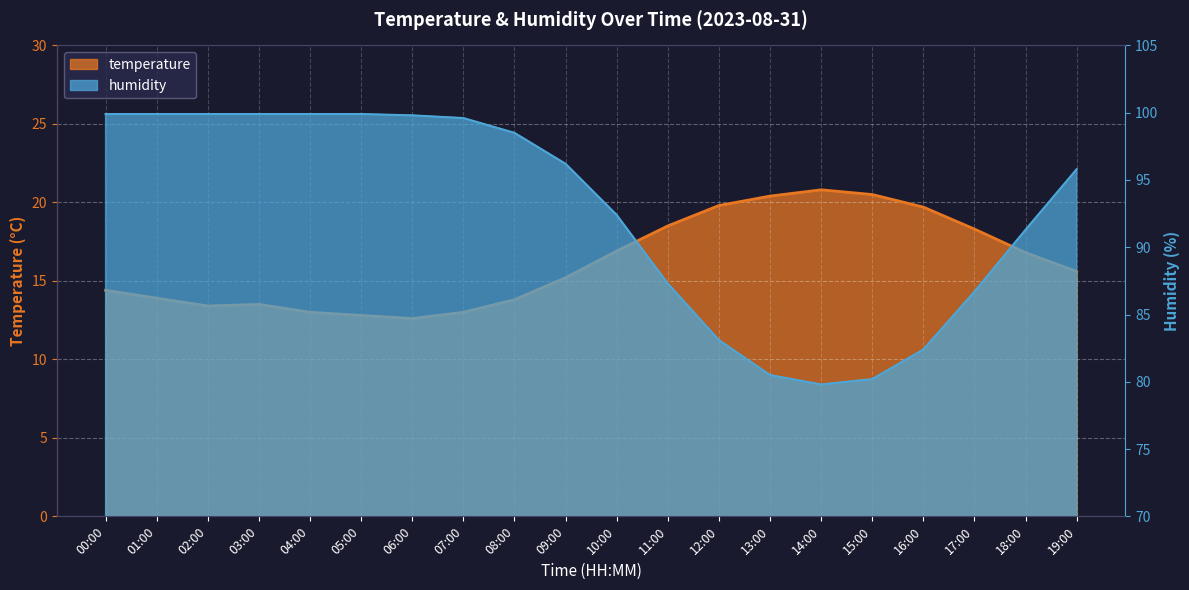

At which label does temperature reach its peak?

14:00